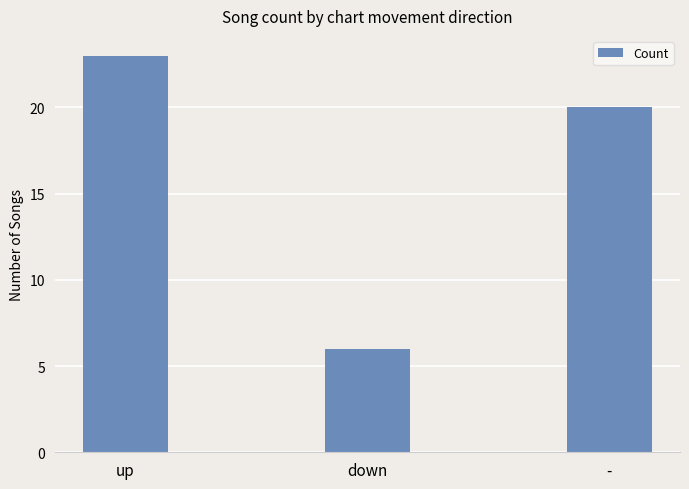

What is the sum of the values at down and up?

29